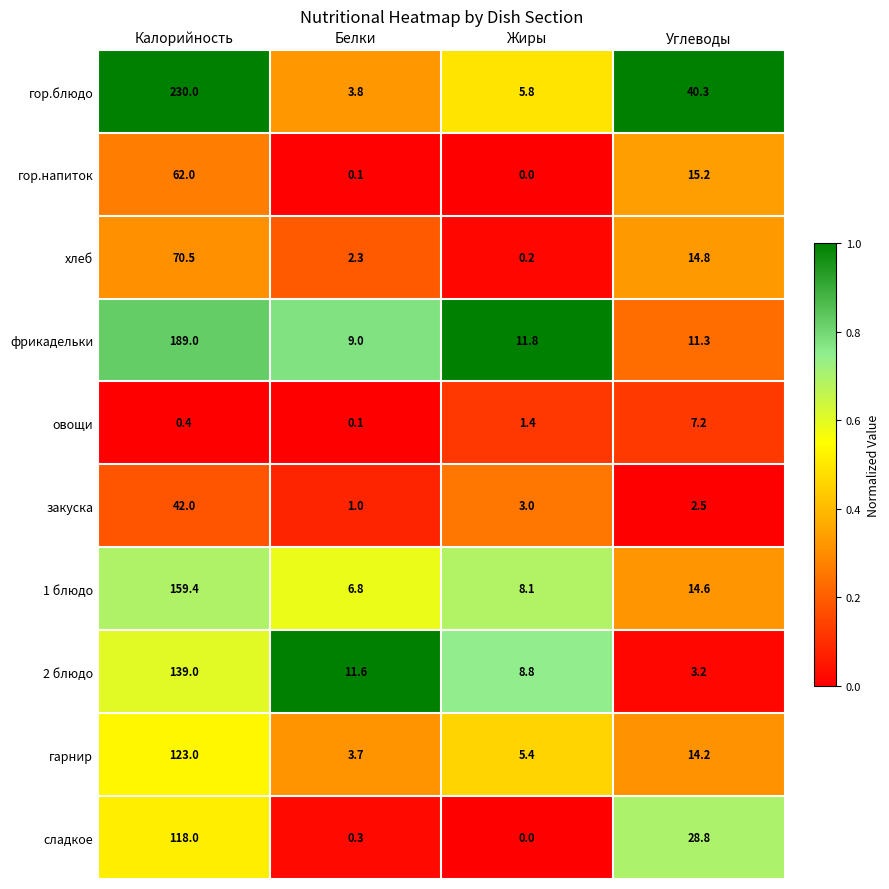

How many series are shown in this chart?

10